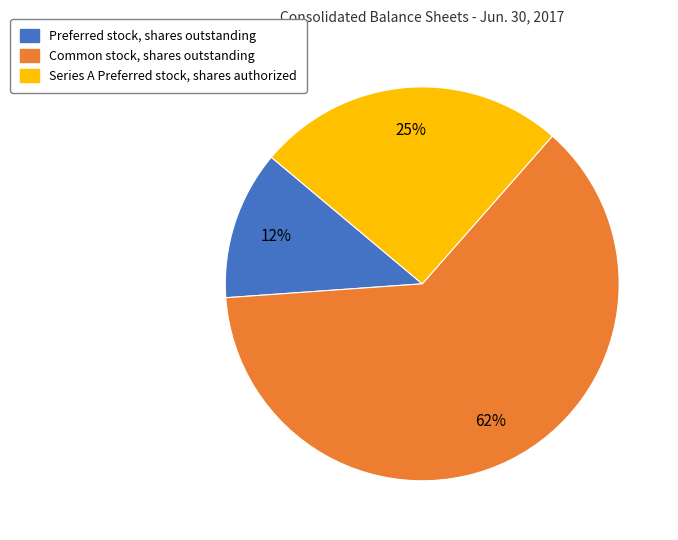

Which category has the smallest portion of the pie?

Preferred stock, shares outstanding